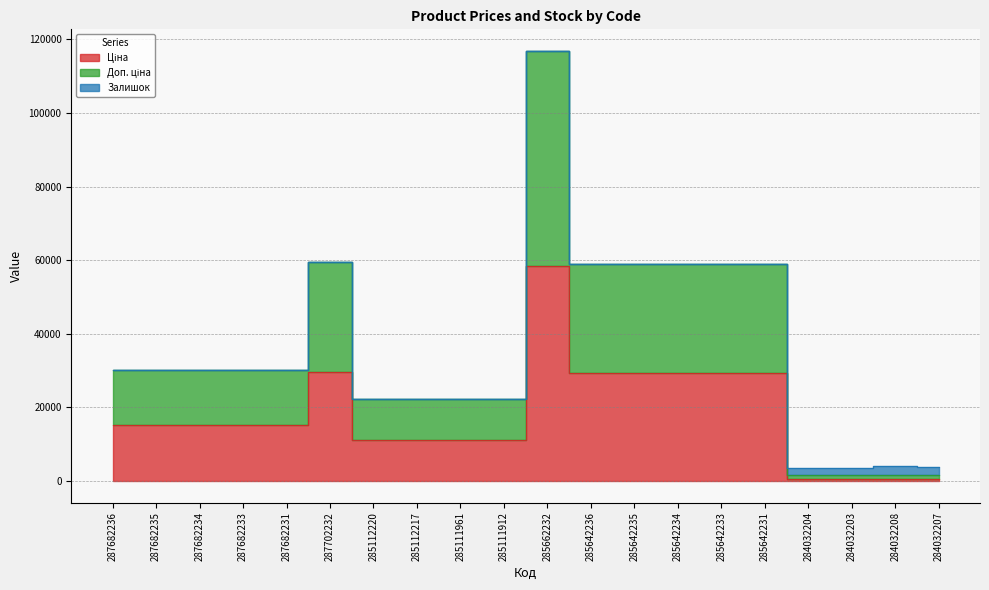

How many data points in Ціна are above 15120?

7